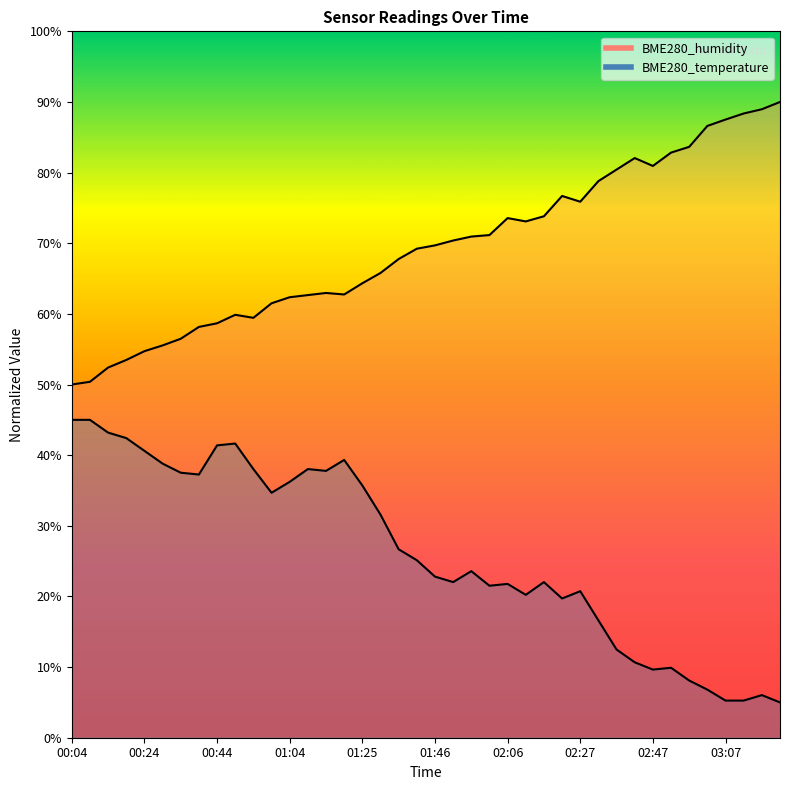

How many lines are shown in the chart?

2